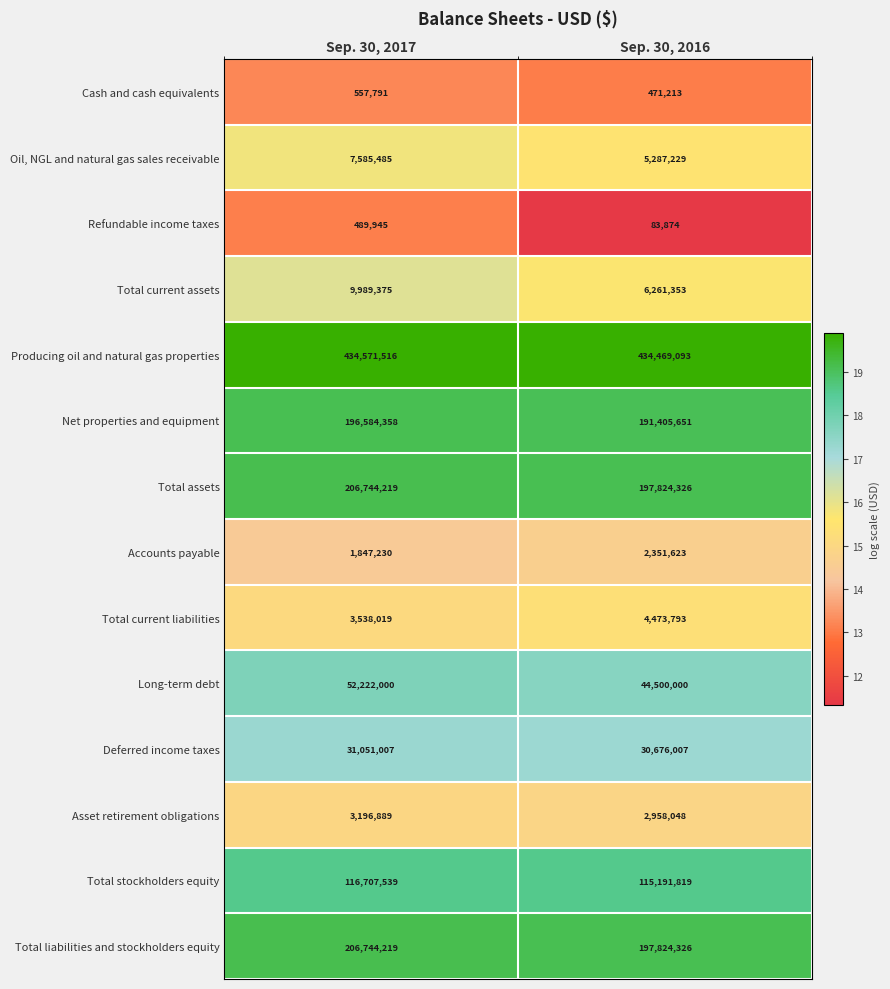

What is the total value across all series at Sep. 30, 2017?

1271829592